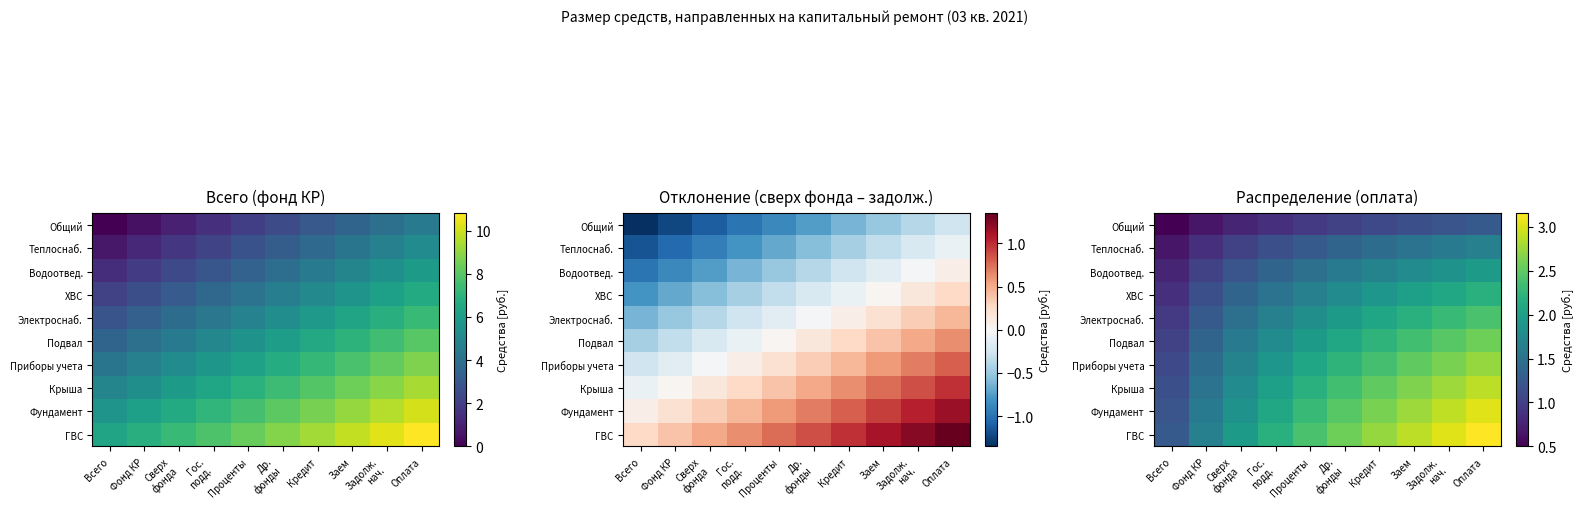

Rank the categories by ХВС value from lowest to highest.

Всего, Фонд КР, Сверх фонда, Гос. подд., Проценты, Др. фонды, Кредит, Заем, Задолж. нач., Оплата